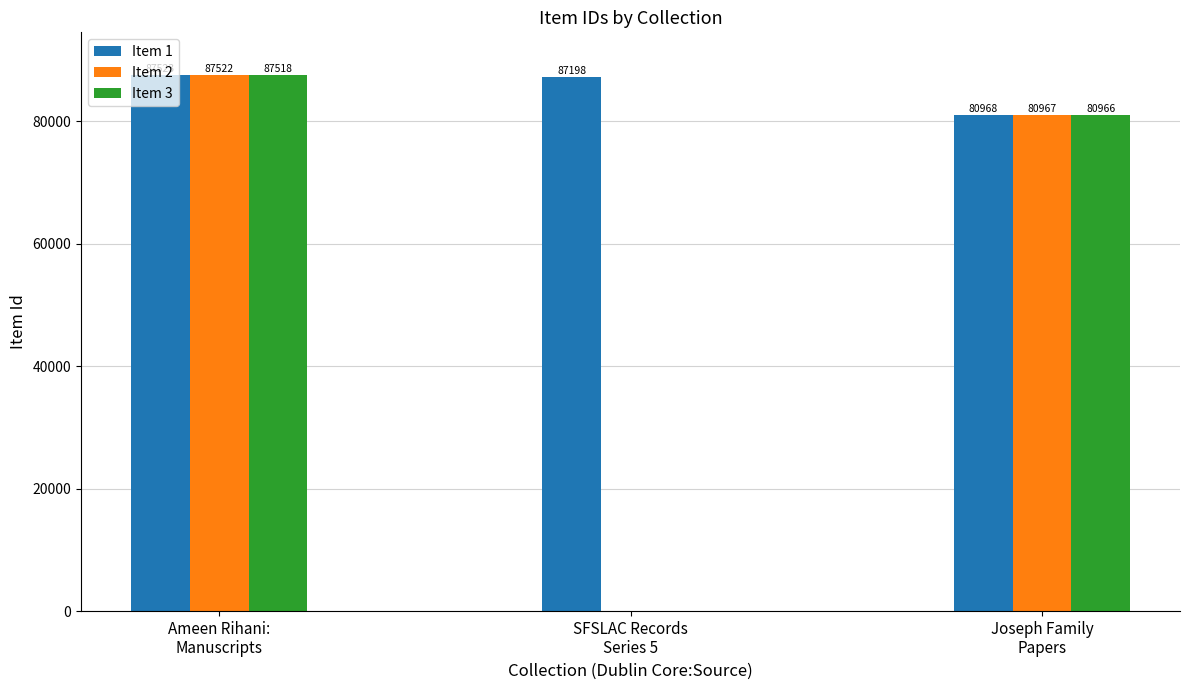

How many positive values does the Item 3 series have?

2